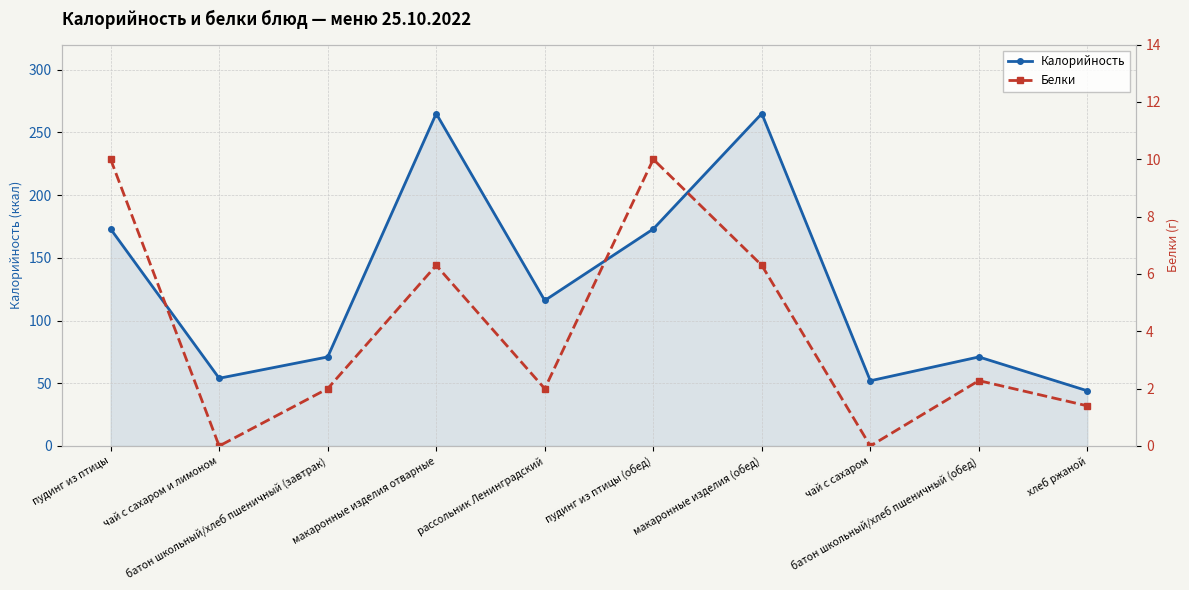

True or false: Калорийность has a value of 302.0 at пудинг из птицы.

False